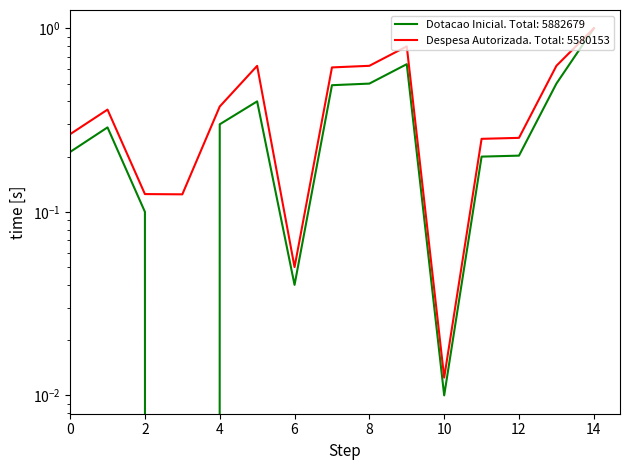

Which category has the highest value across all series?

14